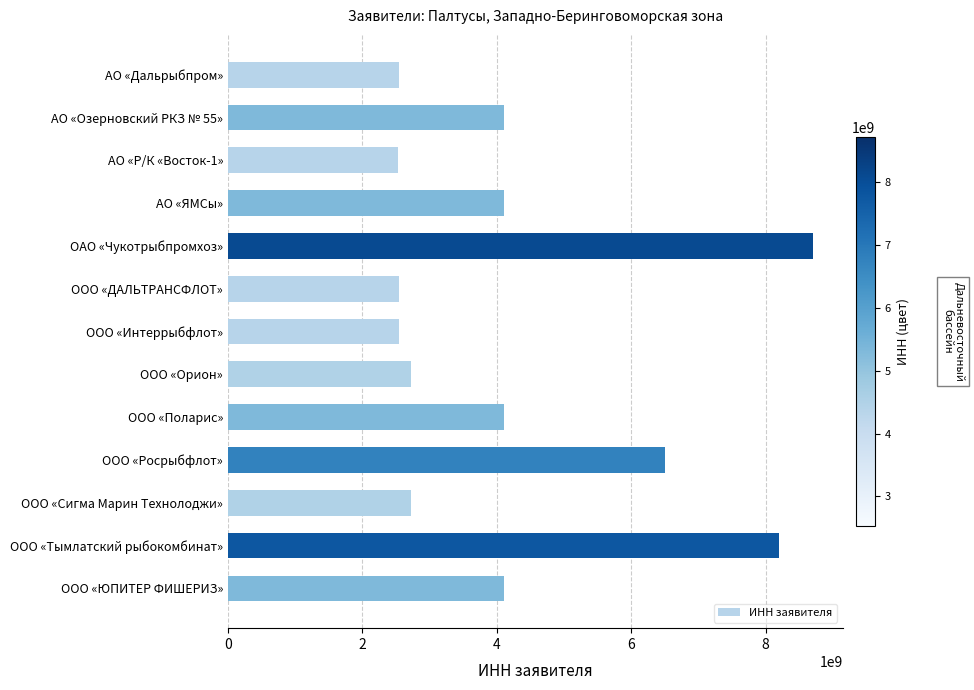

How many bars are there in total?

13